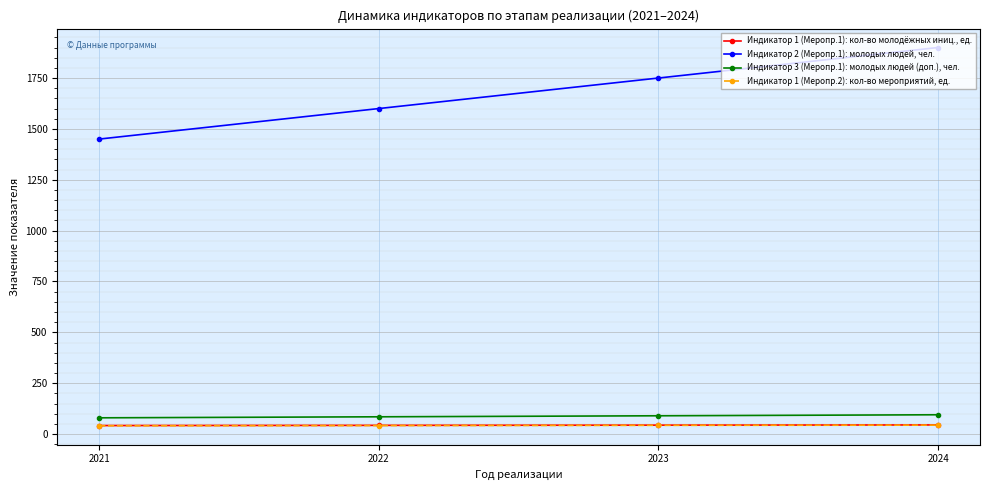

What is the difference between the Индикатор 1 (Меропр.2): кол-во мероприятий, ед. values at 2022 and 2021?

1